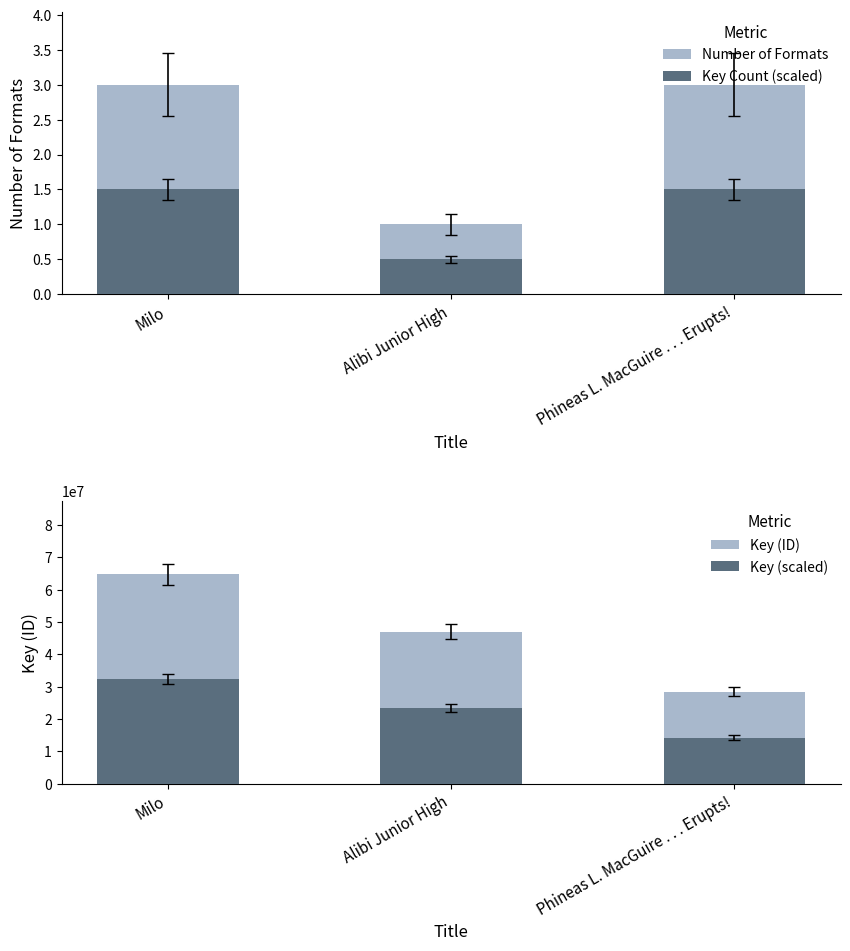

What is the difference between the maximum and minimum values in the Key (ID) series?

36297352.0